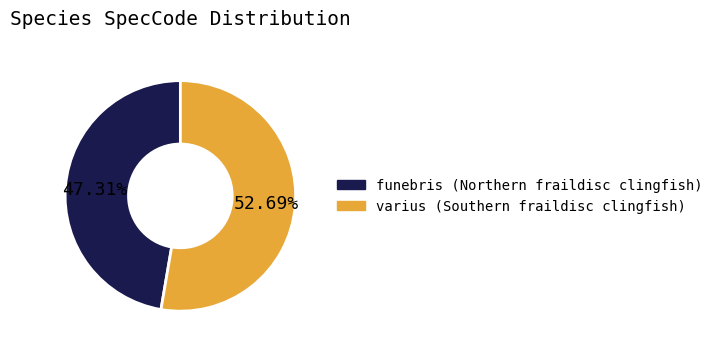

What portion of the pie excludes funebris?

52.7%